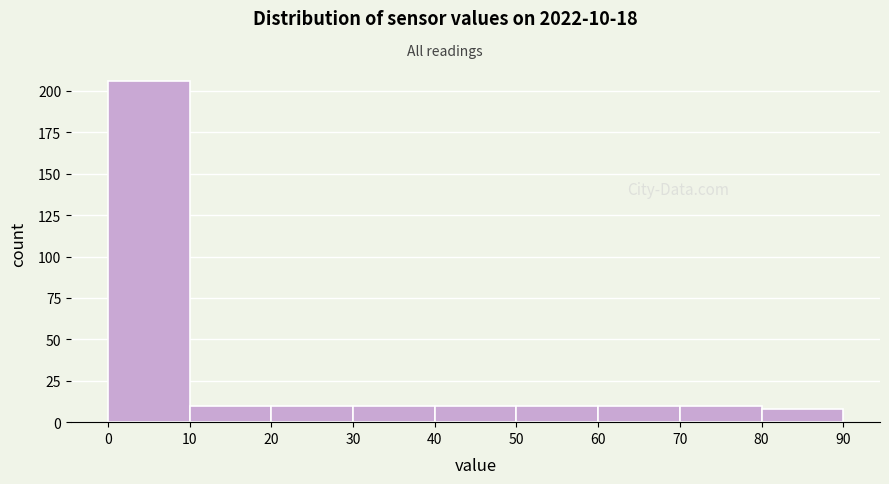

Which range on the x-axis has the tallest bar?

0 to 10